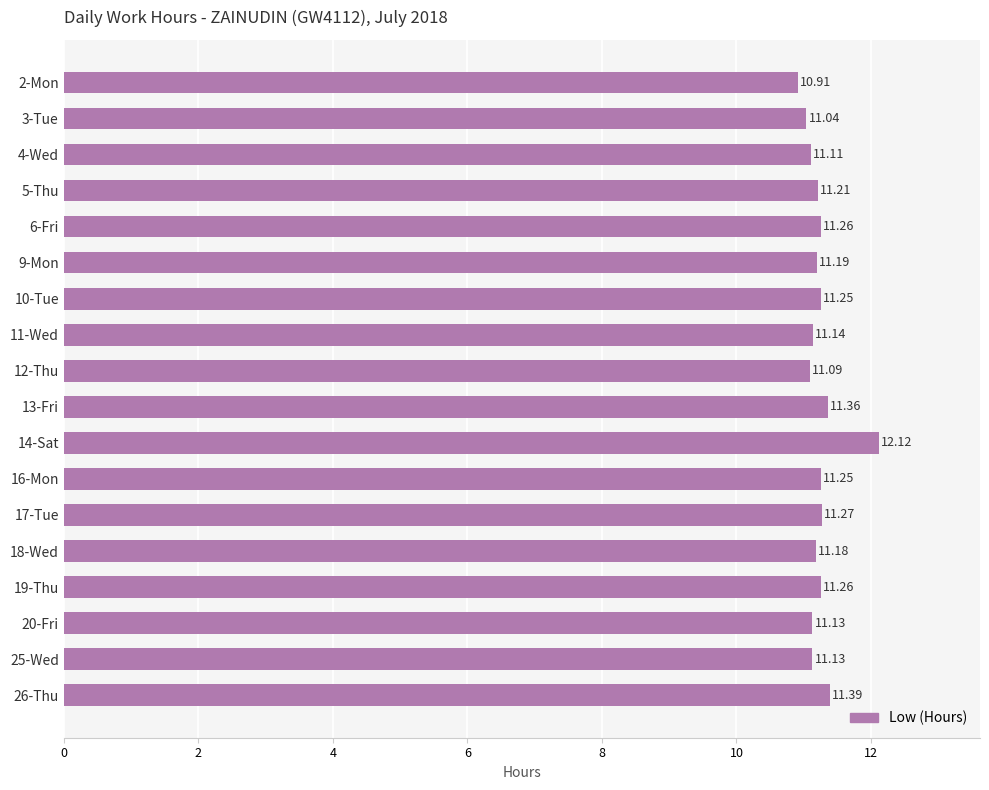

What is the minimum value shown in the chart?

10.9